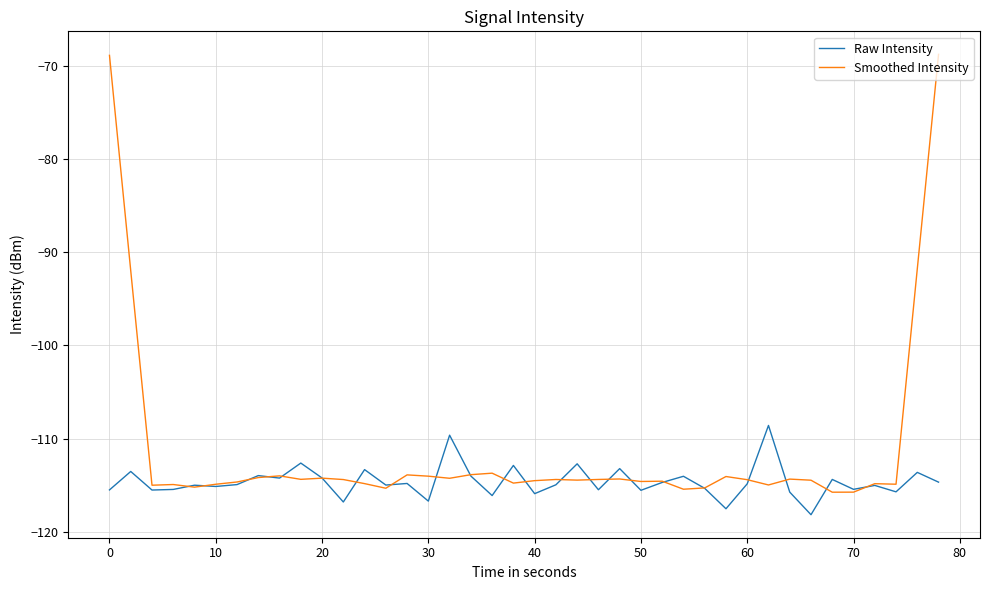

Rank the series by their average value, from lowest to highest.

Raw Intensity, Smoothed Intensity